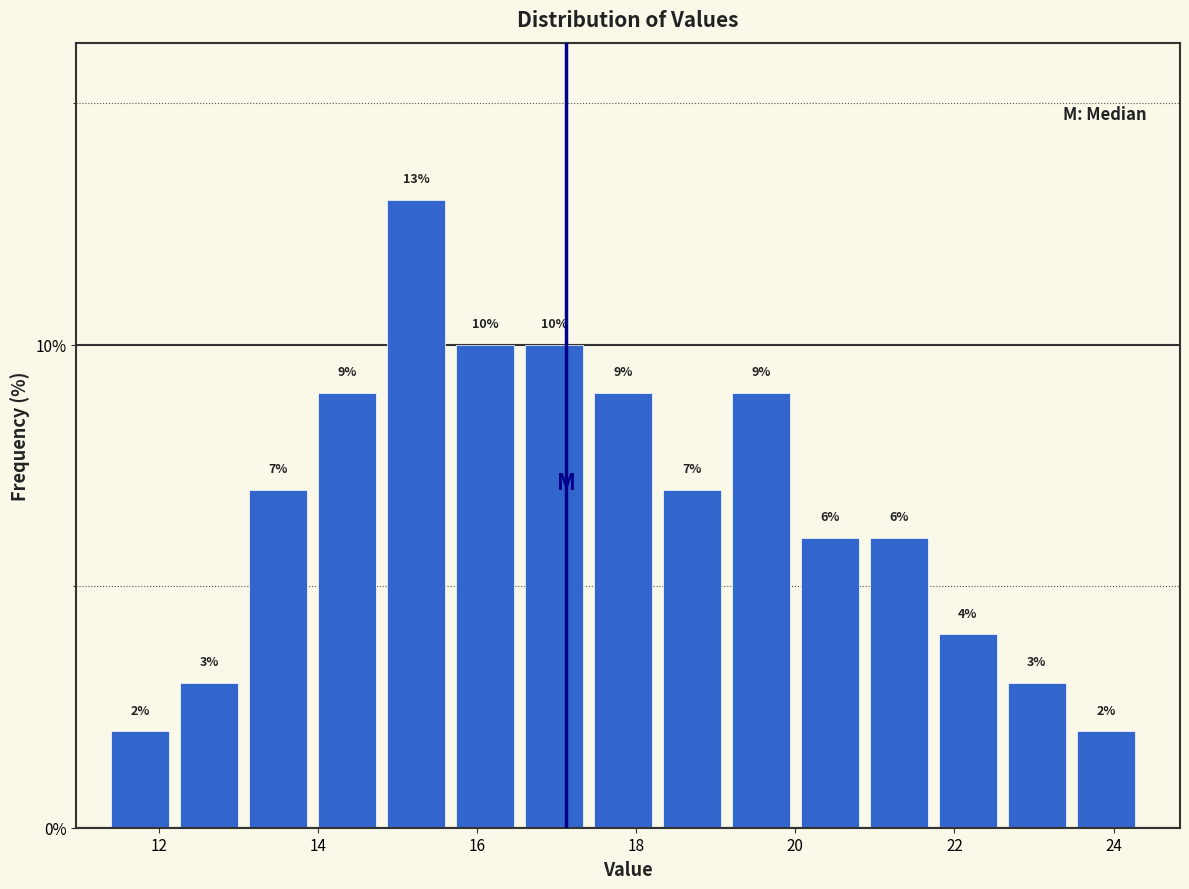

Reading left to right, transcribe this chart: for each bar, give the range it covers on the x-axis and its height. The bar edges are not printed on the chart, so give them approximately, as read against the axis.

11.4 to 12.2: 2
12.2 to 13.2: 3
13.2 to 14.0: 7
14.0 to 14.8: 9
14.8 to 15.8: 13
15.8 to 16.6: 10
16.6 to 17.4: 10
17.4 to 18.4: 9
18.4 to 19.2: 7
19.2 to 20.0: 9
20.0 to 21.0: 6
21.0 to 21.8: 6
21.8 to 22.6: 4
22.6 to 23.6: 3
23.6 to 24.4: 2